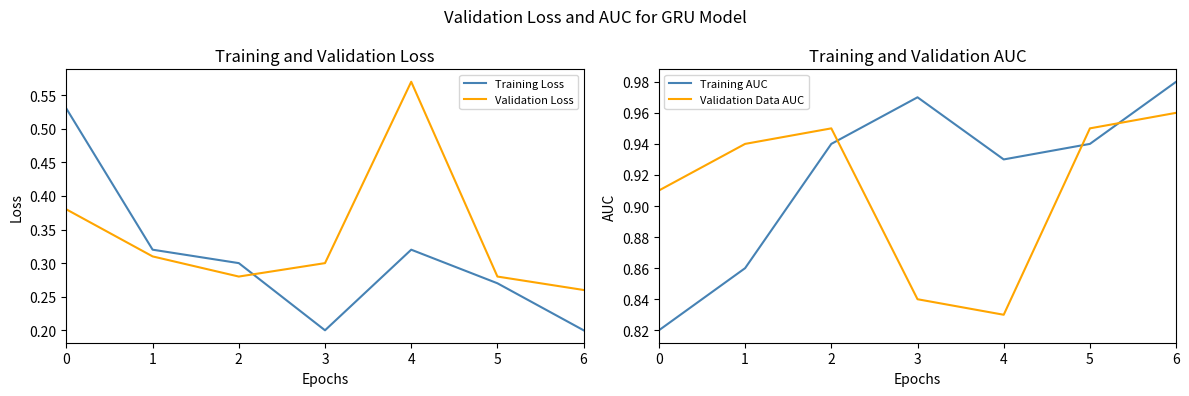

At which label does Validation Loss reach its minimum?

6